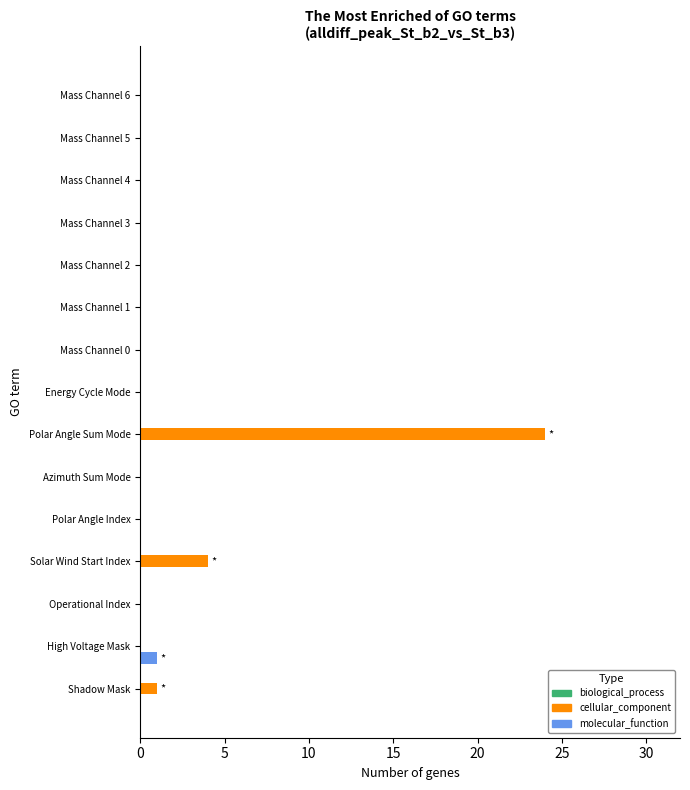

Which series has the largest total across all categories?

cellular_component